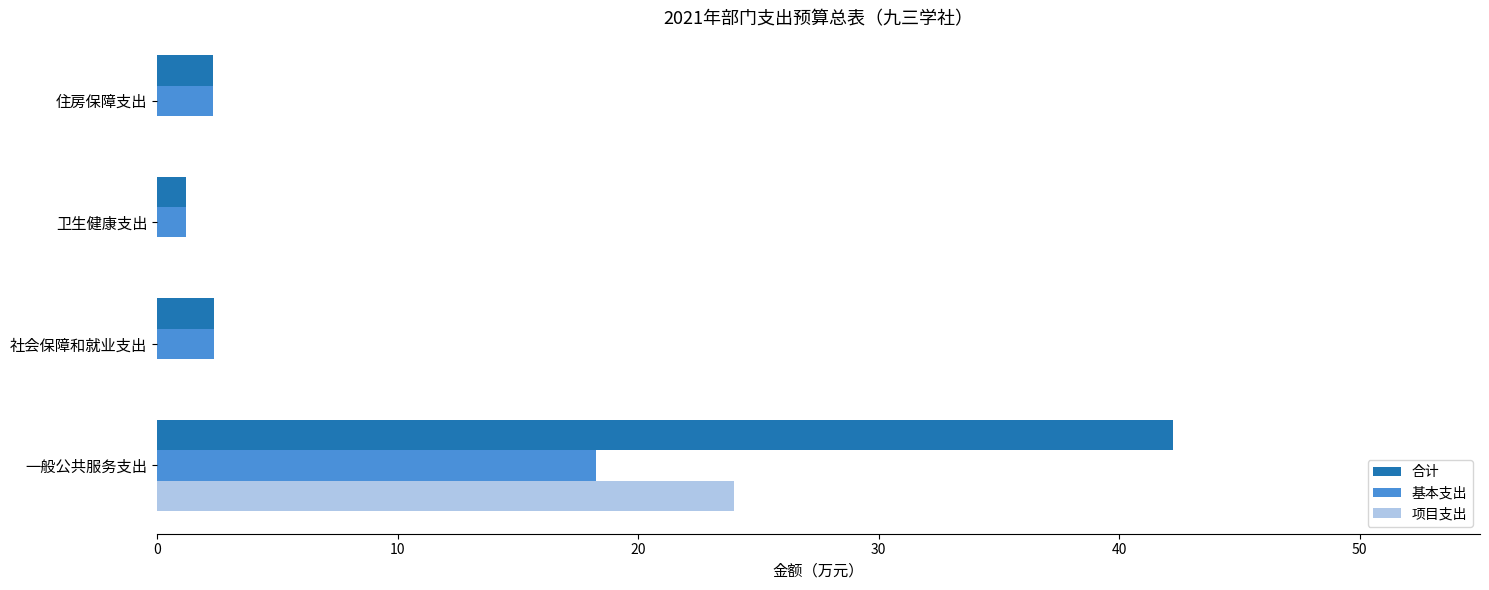

What are all the series names shown in the legend?

合计, 基本支出, 项目支出